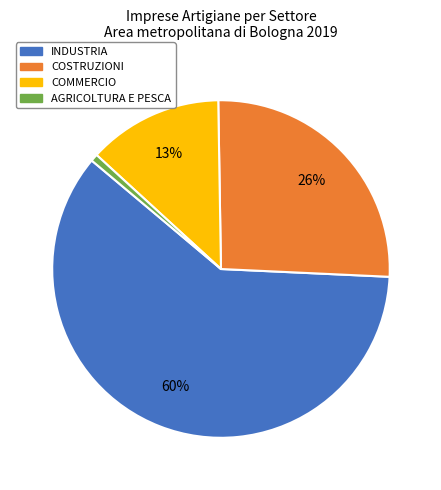

Does any single category account for the majority?

Yes